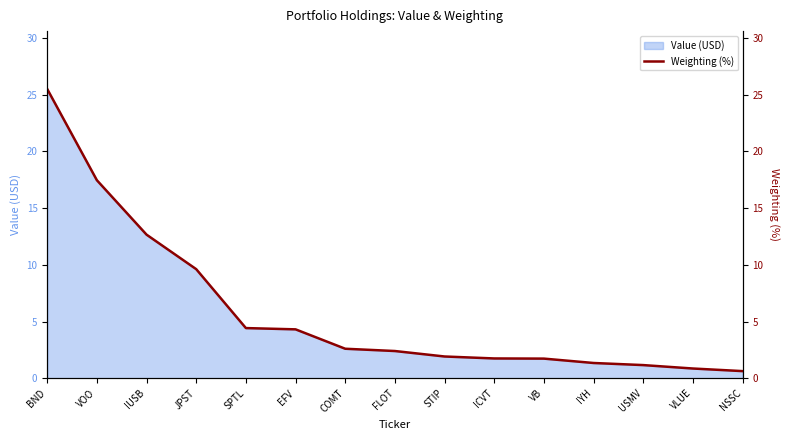

Between IYH and STIP, which is larger?

STIP